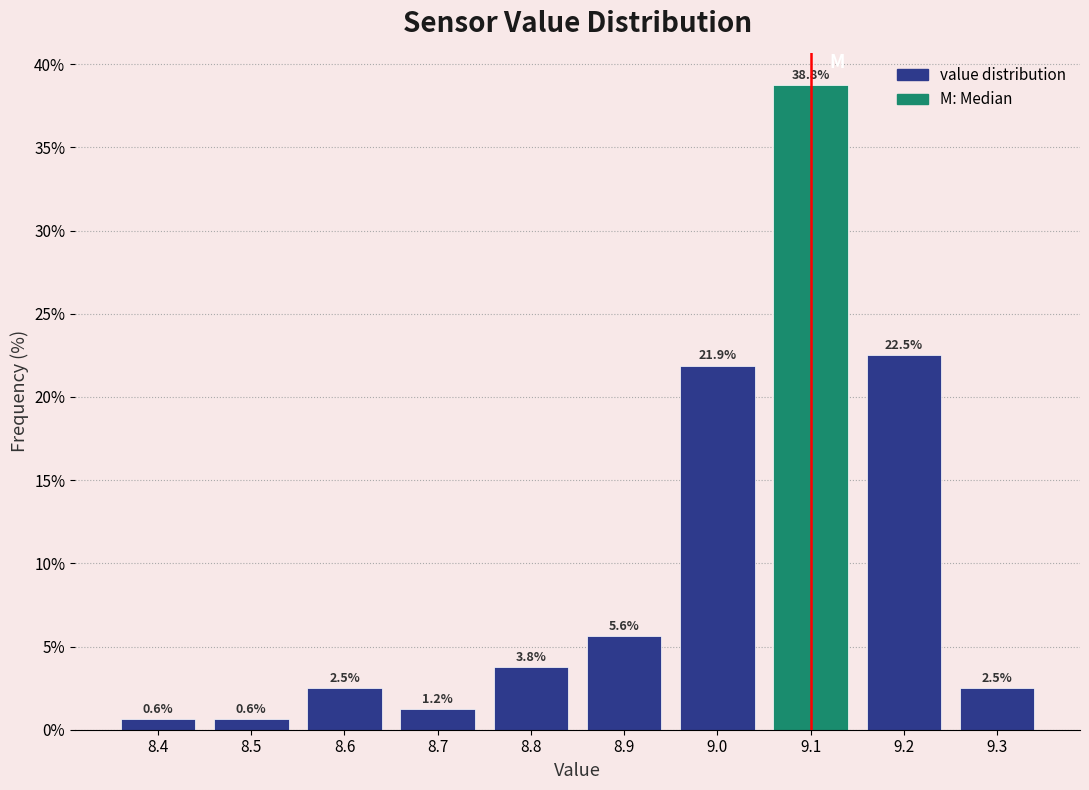

Reading left to right, transcribe this chart: for each bar, give the range it covers on the x-axis and its height.

8.35 to 8.45: 0.6
8.45 to 8.55: 0.6
8.55 to 8.65: 2.5
8.65 to 8.75: 1.2
8.75 to 8.85: 3.8
8.85 to 8.95: 5.6
8.95 to 9.05: 21.9
9.05 to 9.15: 38.8
9.15 to 9.25: 22.5
9.25 to 9.35: 2.5